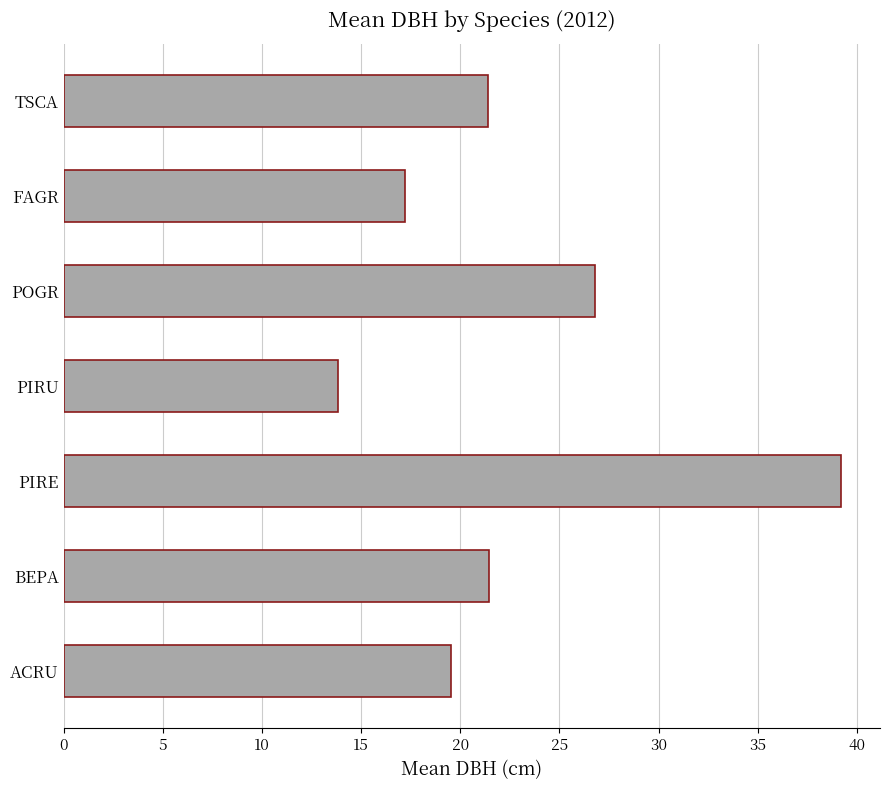

Approximately how many times larger is the value at POGR compared to ACRU?

1.4